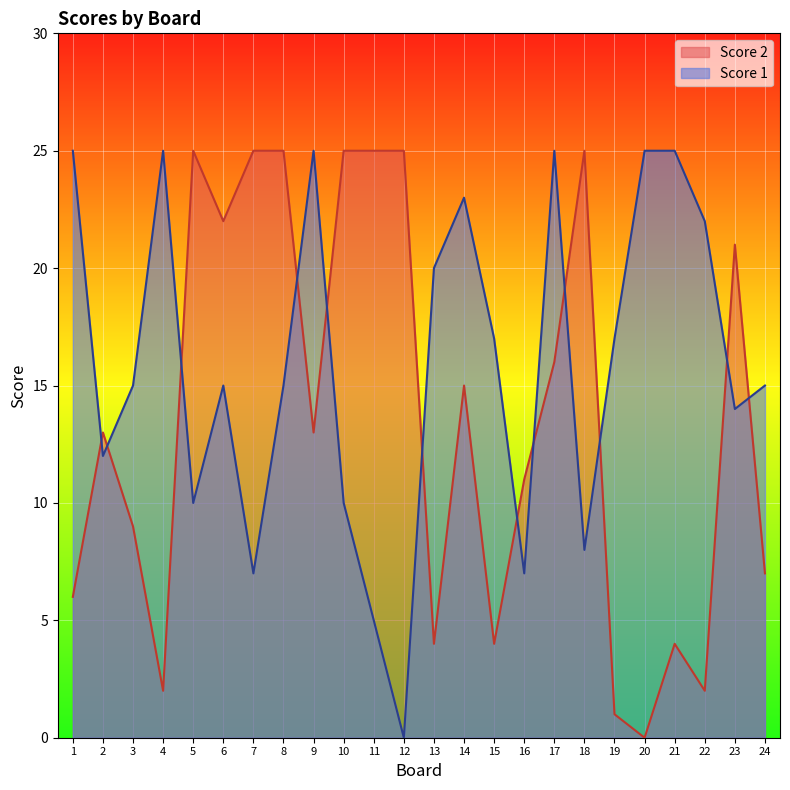

At which label does Score 1 reach its peak?

1